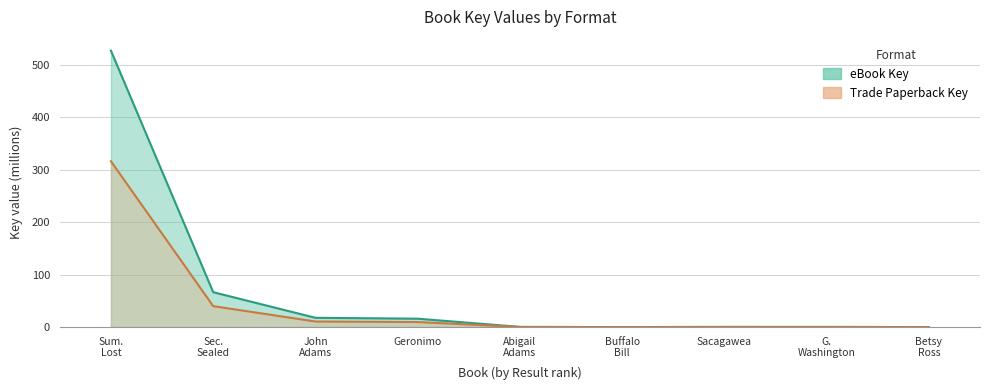

How many data points does each series have?

9